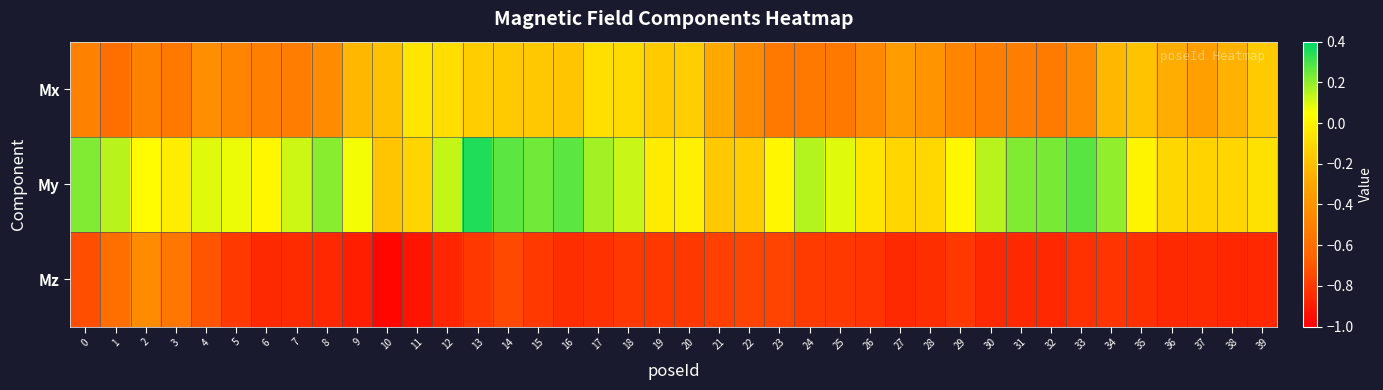

At which category is the sum across all series the highest?

13